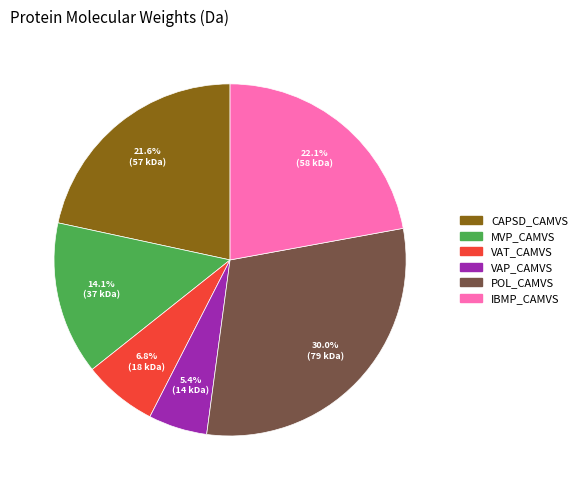

To the nearest percent, what percentage of the pie is IBMP_CAMVS?

22%